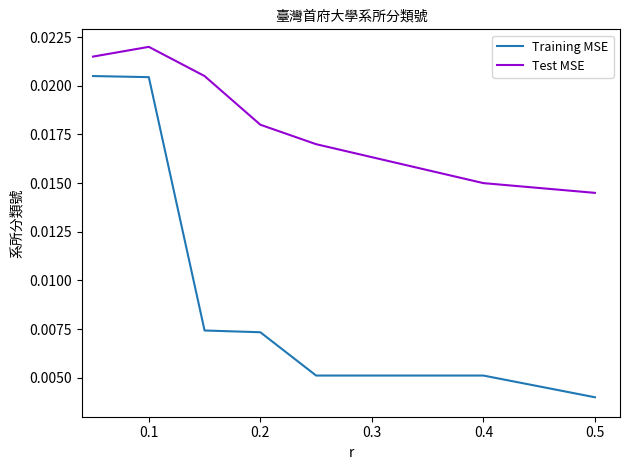

How many distinct data groups are displayed?

2